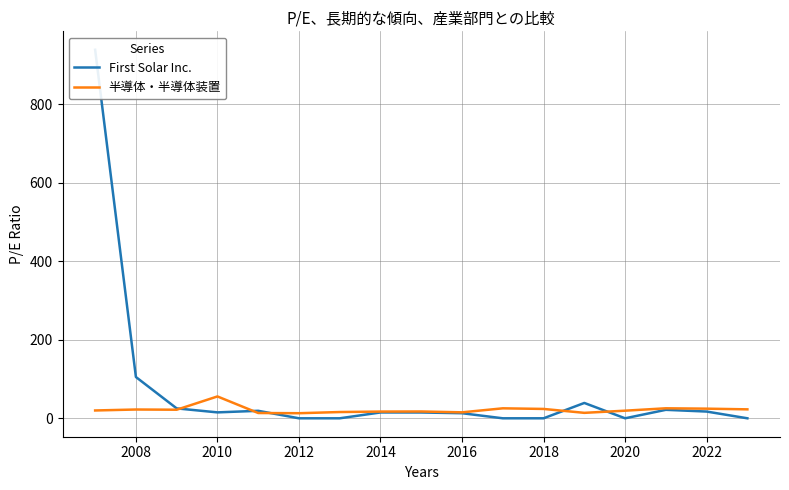

At which label does 半導体・半導体装置 reach its peak?

2010